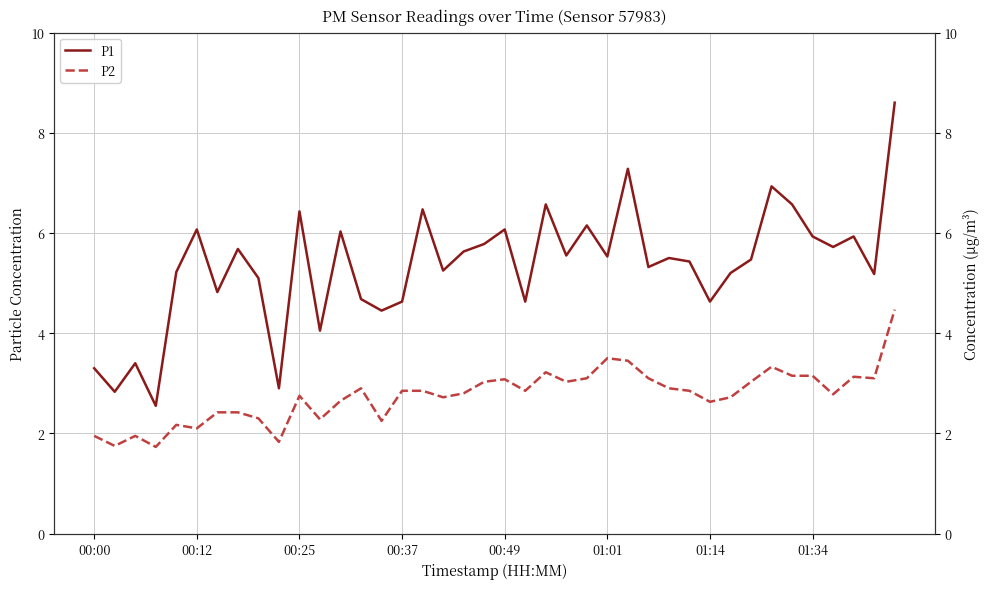

True or false: P1 has a value of 3.6 at 29.

False